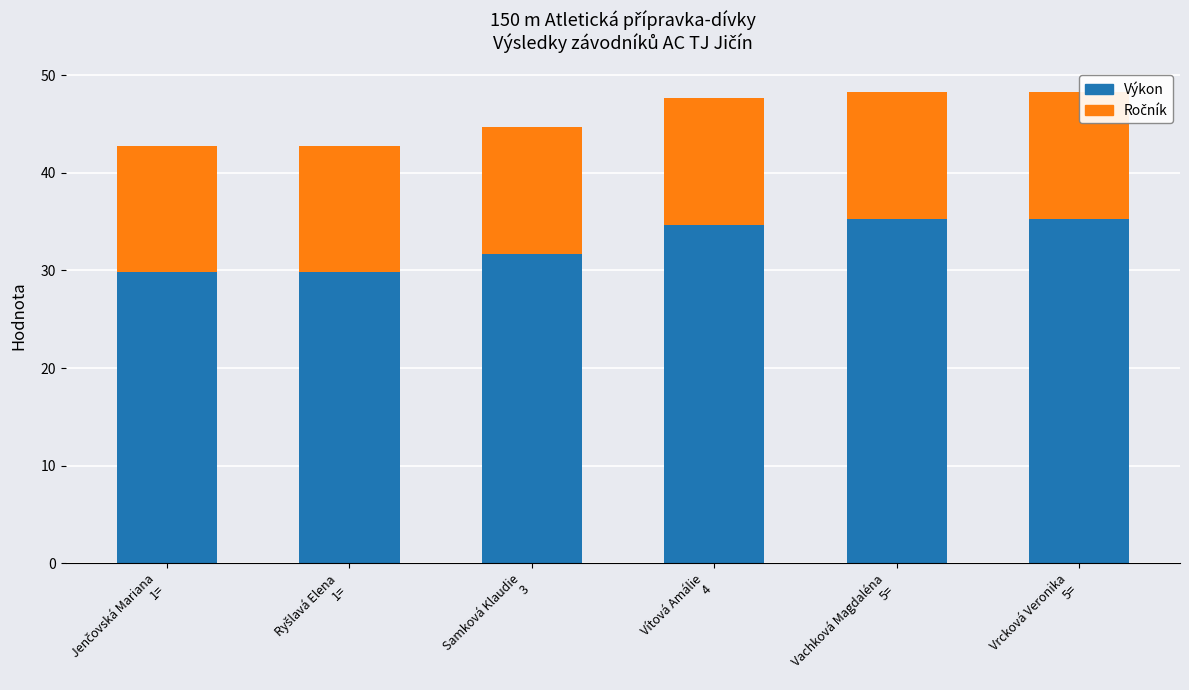

What is the total value across all series at Vachková Magdaléna
5=?

48.3